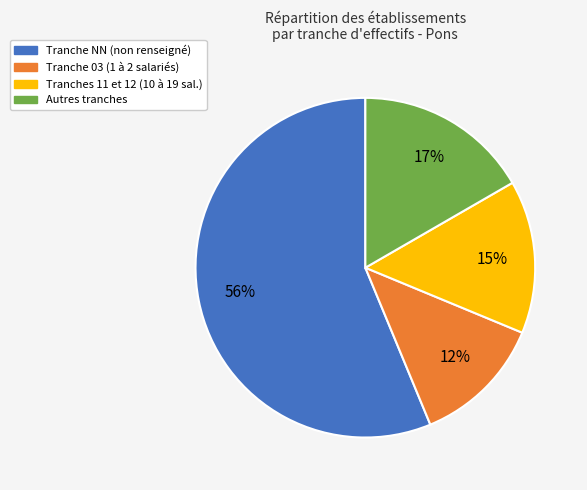

To the nearest percent, what is the difference between the largest and smallest slice percentages?

44%